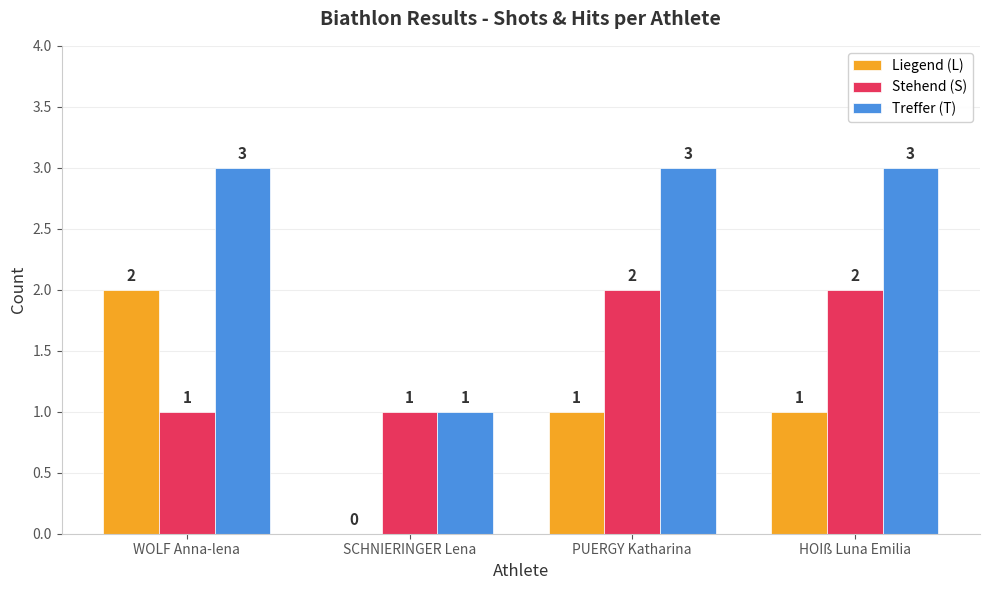

Which series has the largest total across all categories?

Treffer (T)